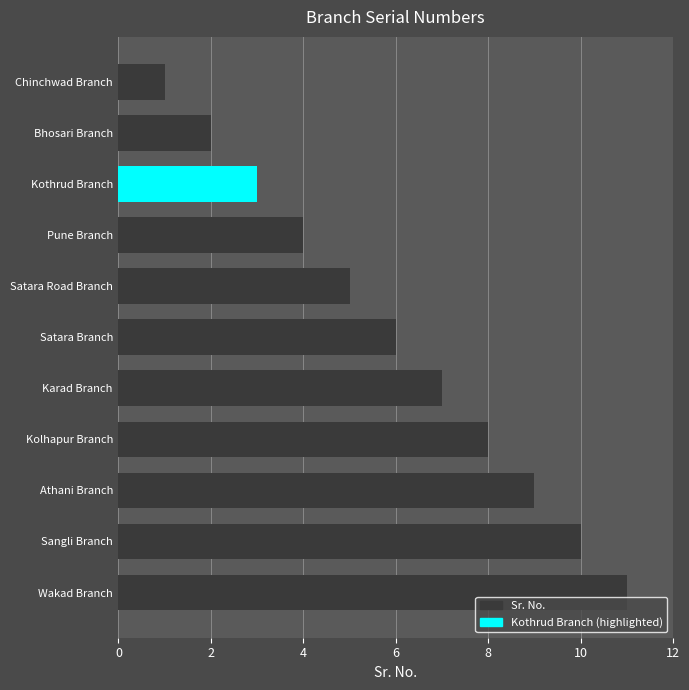

What is the change in value from Wakad Branch to Satara Branch?

-5